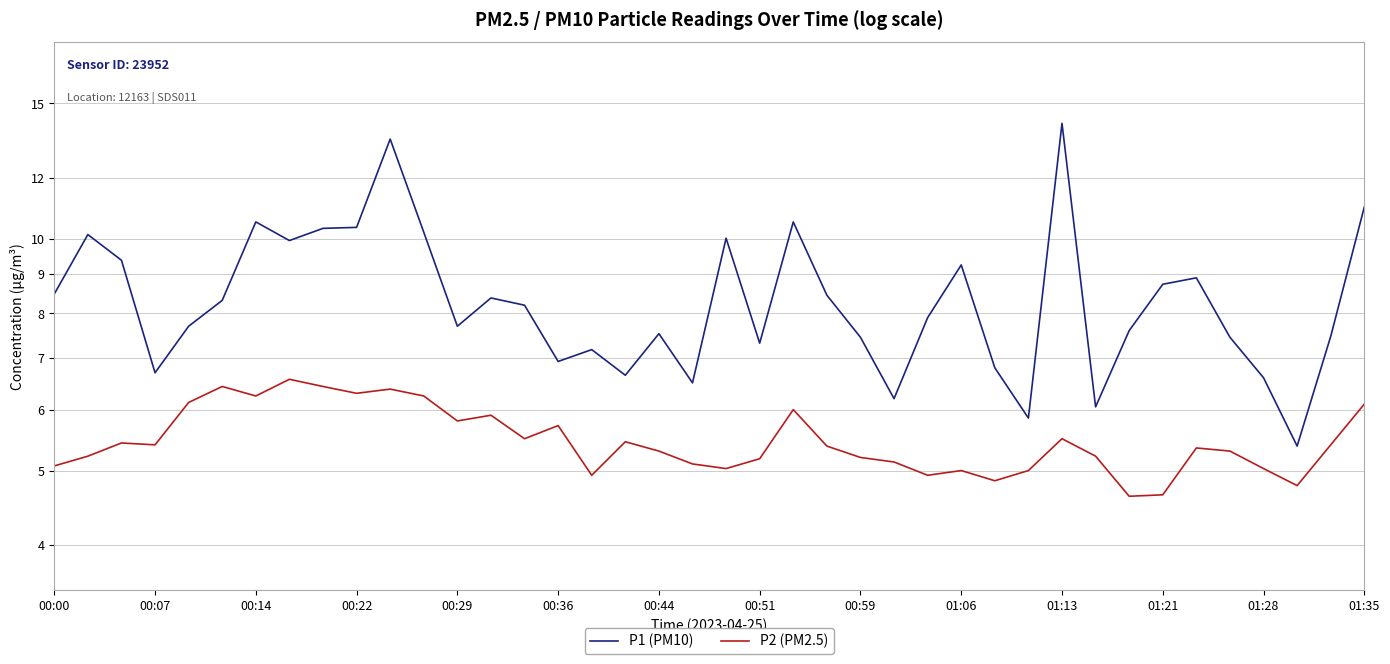

Which series has the widest spread of values?

P1 (PM10)